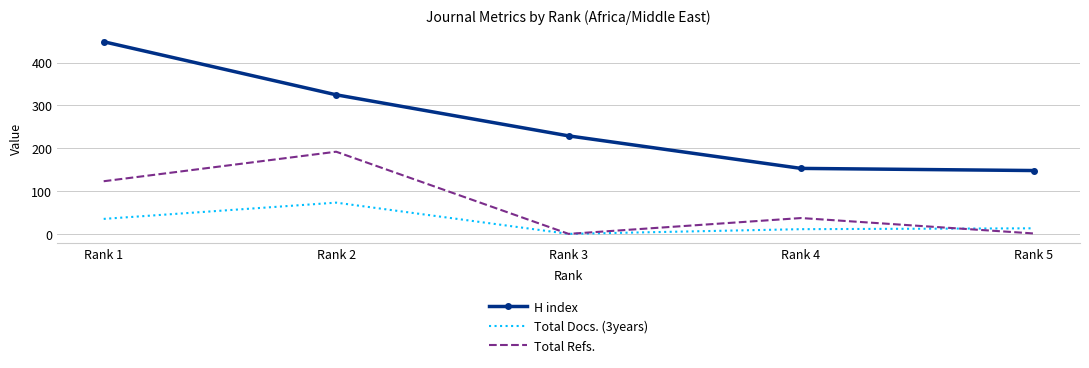

At which label does Total Refs. reach its peak?

Rank 2